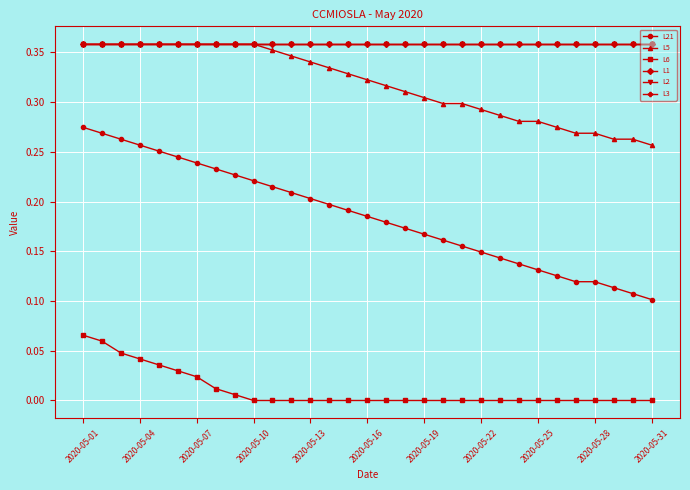

Which label corresponds to the largest value in the chart?

2020-05-01